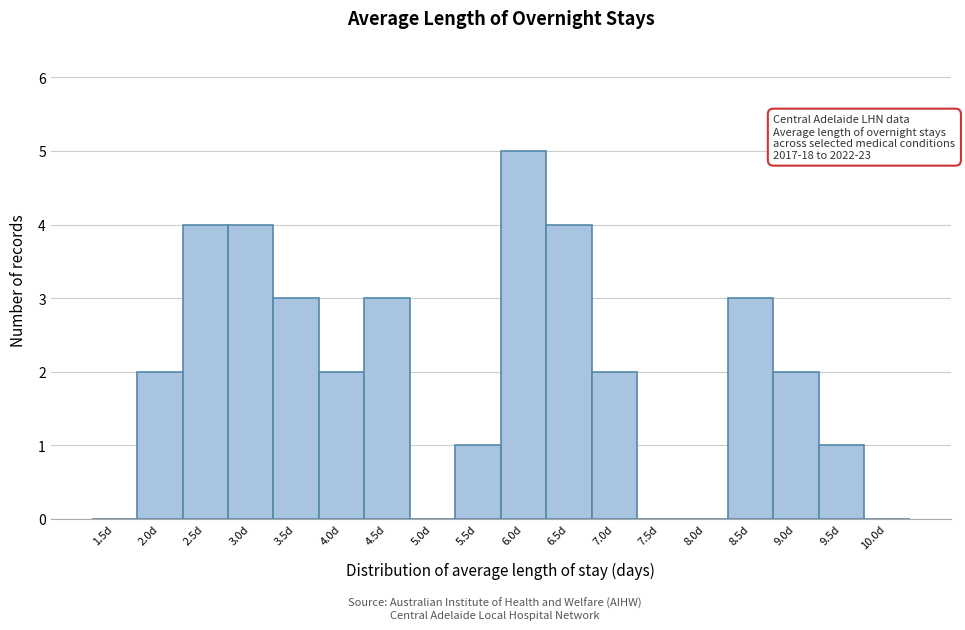

Reading right to left, what are all the values shown in this chart?

10.0d=0	9.5d=1	9.0d=2	8.5d=3	8.0d=0	7.5d=0	7.0d=2	6.5d=4	6.0d=5	5.5d=1	5.0d=0	4.5d=3	4.0d=2	3.5d=3	3.0d=4	2.5d=4	2.0d=2	1.5d=0